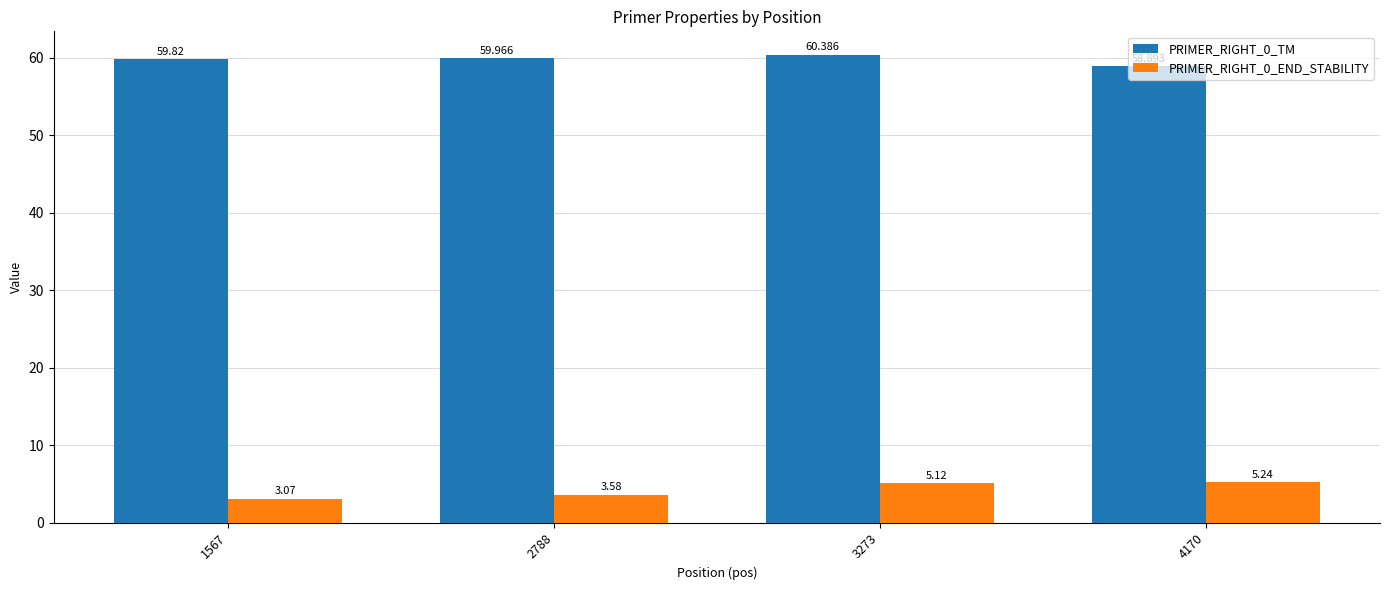

What are all the series names shown in the legend?

PRIMER_RIGHT_0_TM, PRIMER_RIGHT_0_END_STABILITY